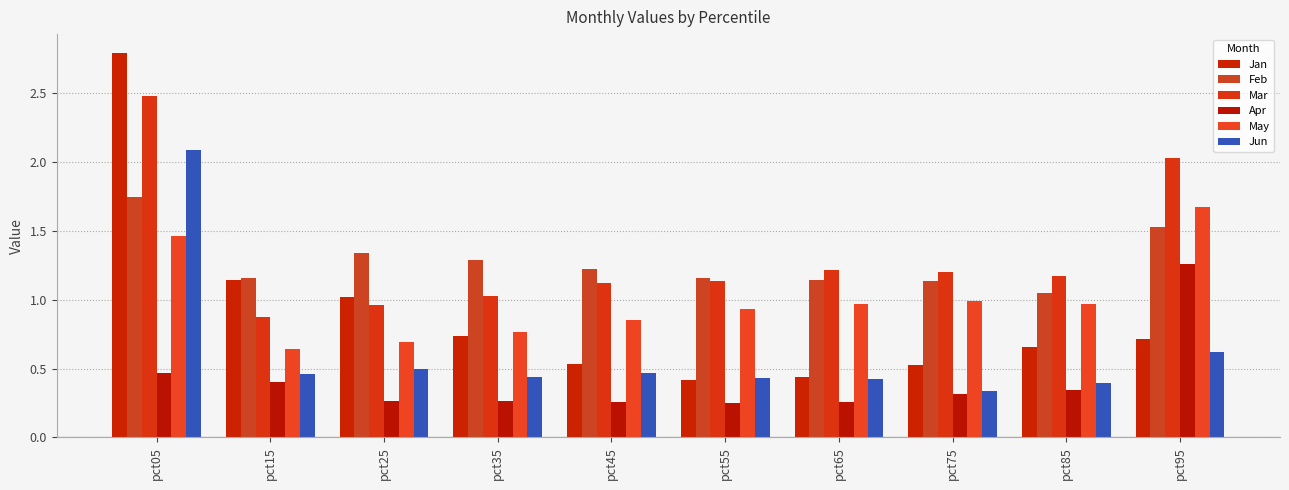

What is the total value across all series at pct75?

4.5